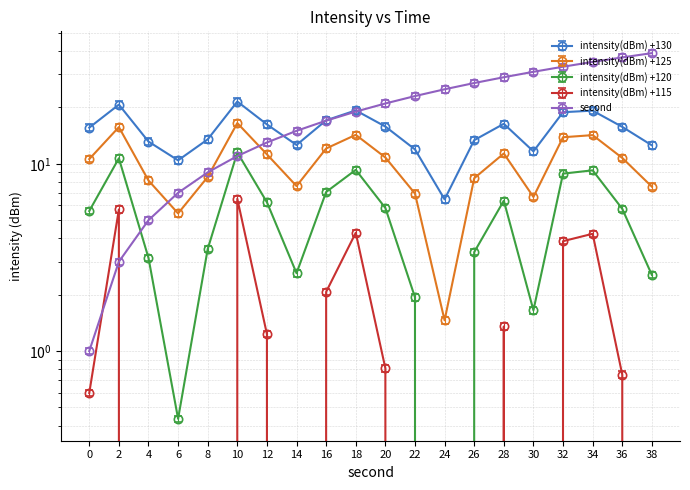

What is the difference between the intensity(dBm) values at 22 and 4?

1.2